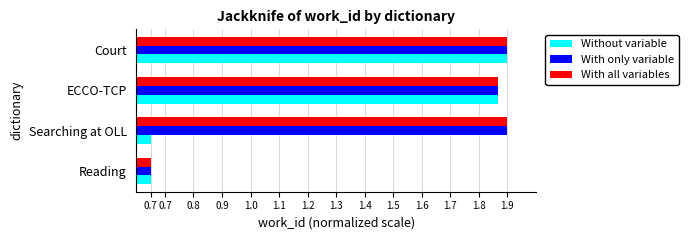

What are all the series names shown in the legend?

Without variable, With only variable, With all variables